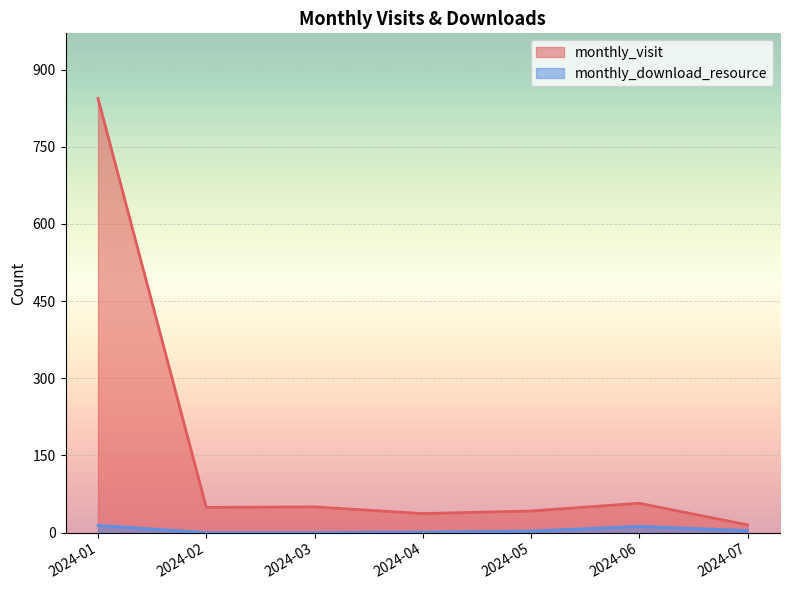

What is the maximum value shown in the chart?

844